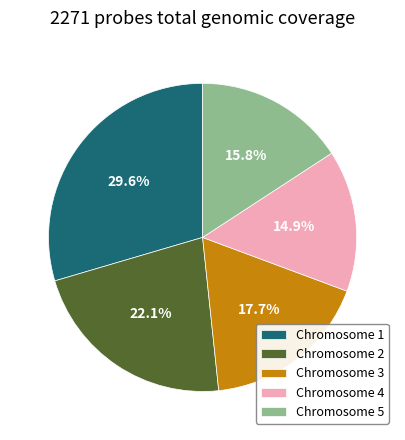

Do Chromosome 5 and Chromosome 3 together represent more than half of the pie?

No